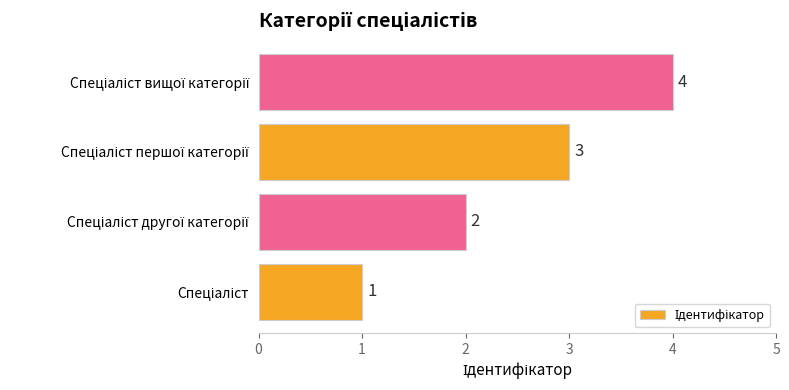

What is the sum of all values?

10